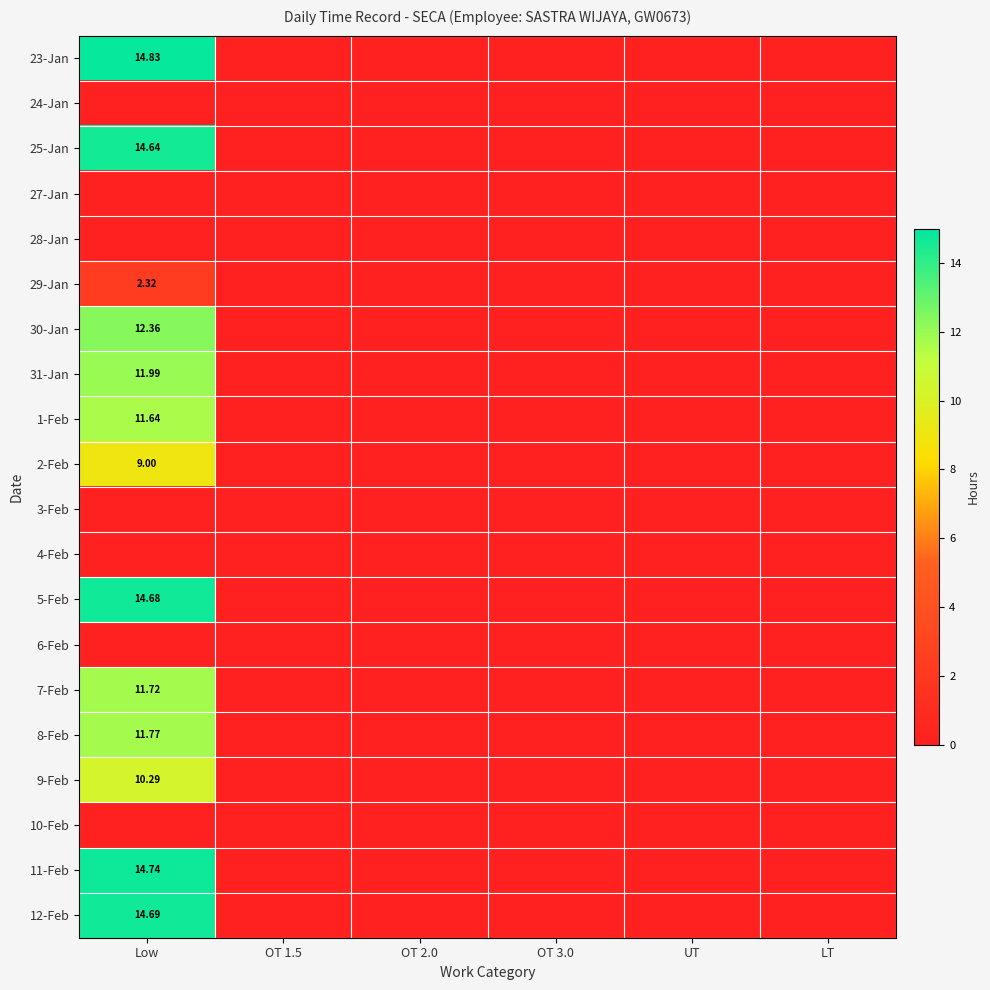

Which has a higher value, OT 2.0 or OT 1.5?

OT 2.0